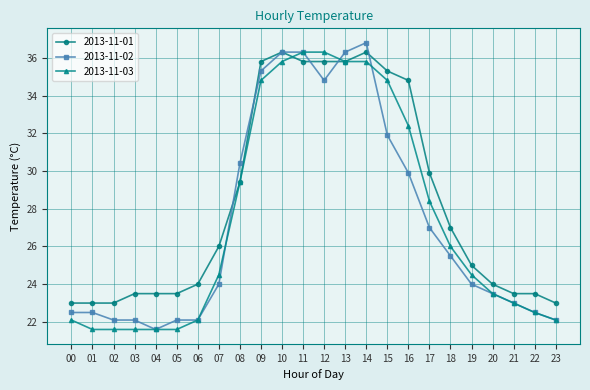

What is the value of the 2013-11-01 point at the 11th from the left?

36.3